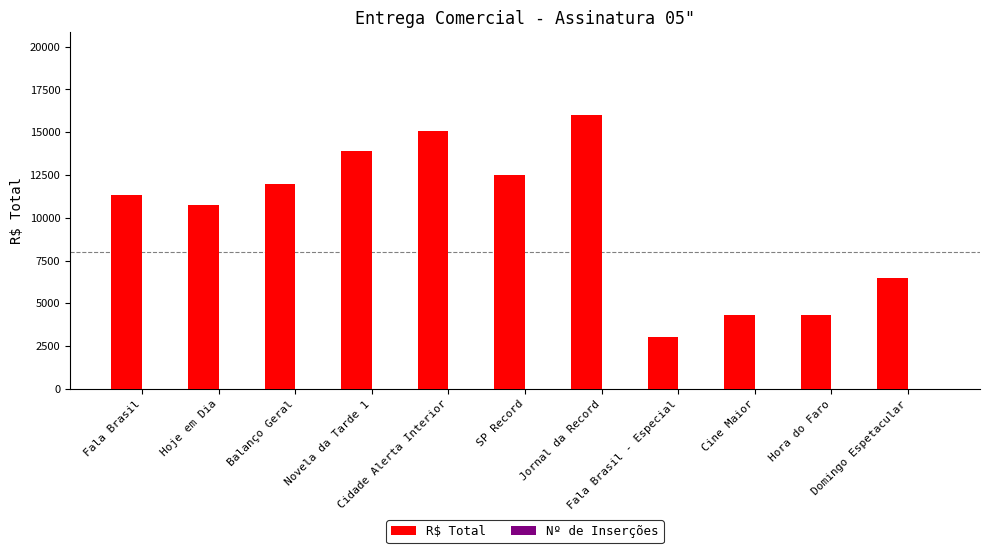

Which series has the largest total across all categories?

R$ Total